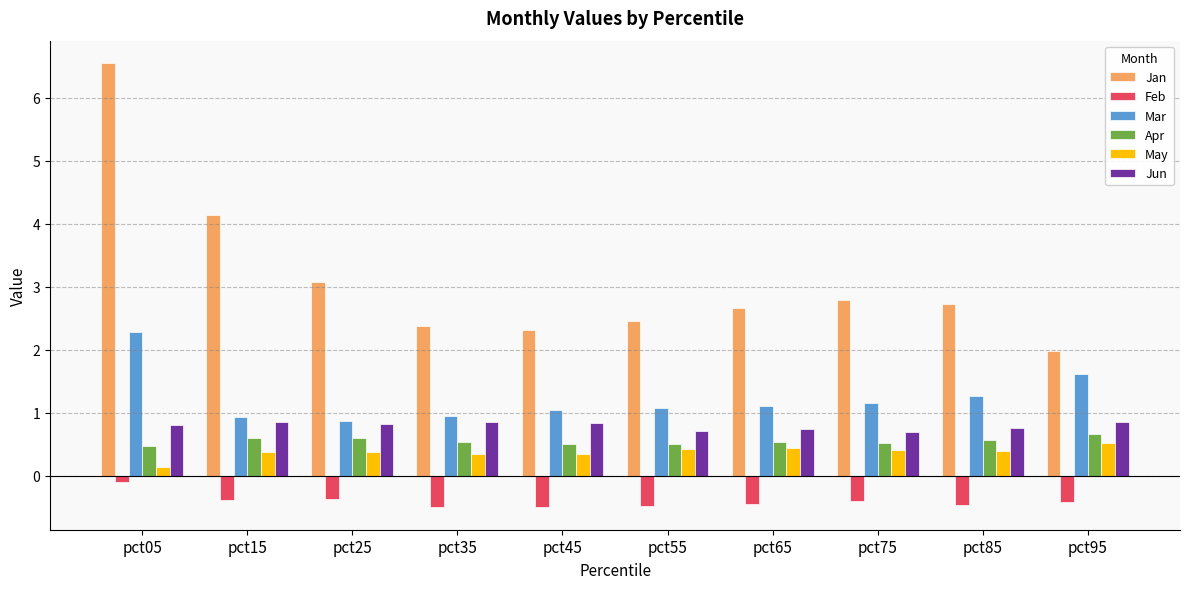

Rank the series at pct65 from lowest to highest value.

Feb, May, Apr, Jun, Mar, Jan